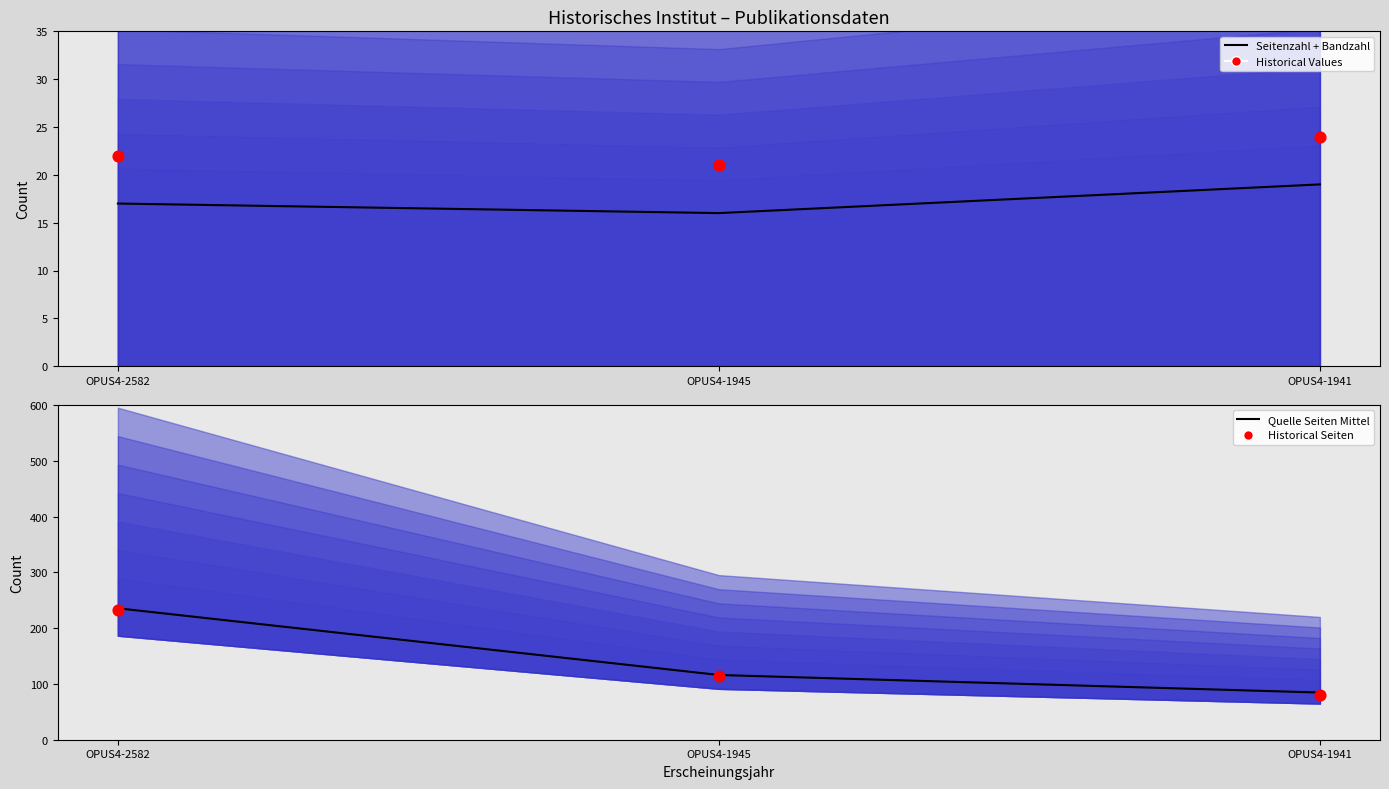

What are all the series names shown in the legend?

Seitenzahl + Bandzahl, Historical Values, Quelle Seiten Mittel, Historical Seiten